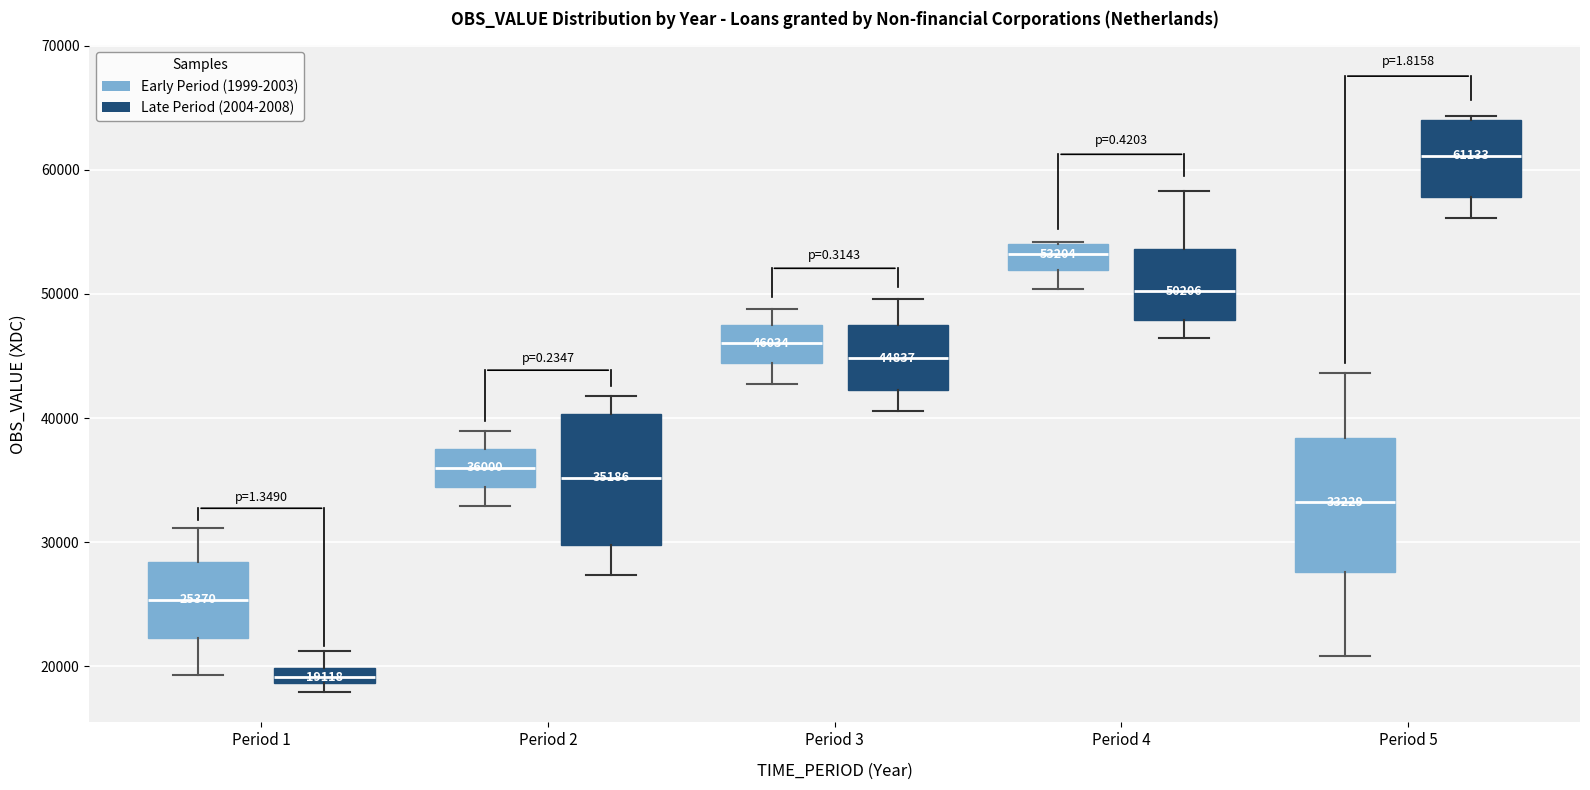

Which box has the highest median line?

Period 5 (Late Period (2004-2008))